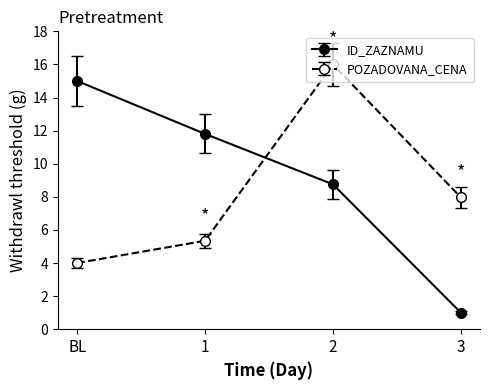

What is the spread (max minus min) of values at 1?

6.5